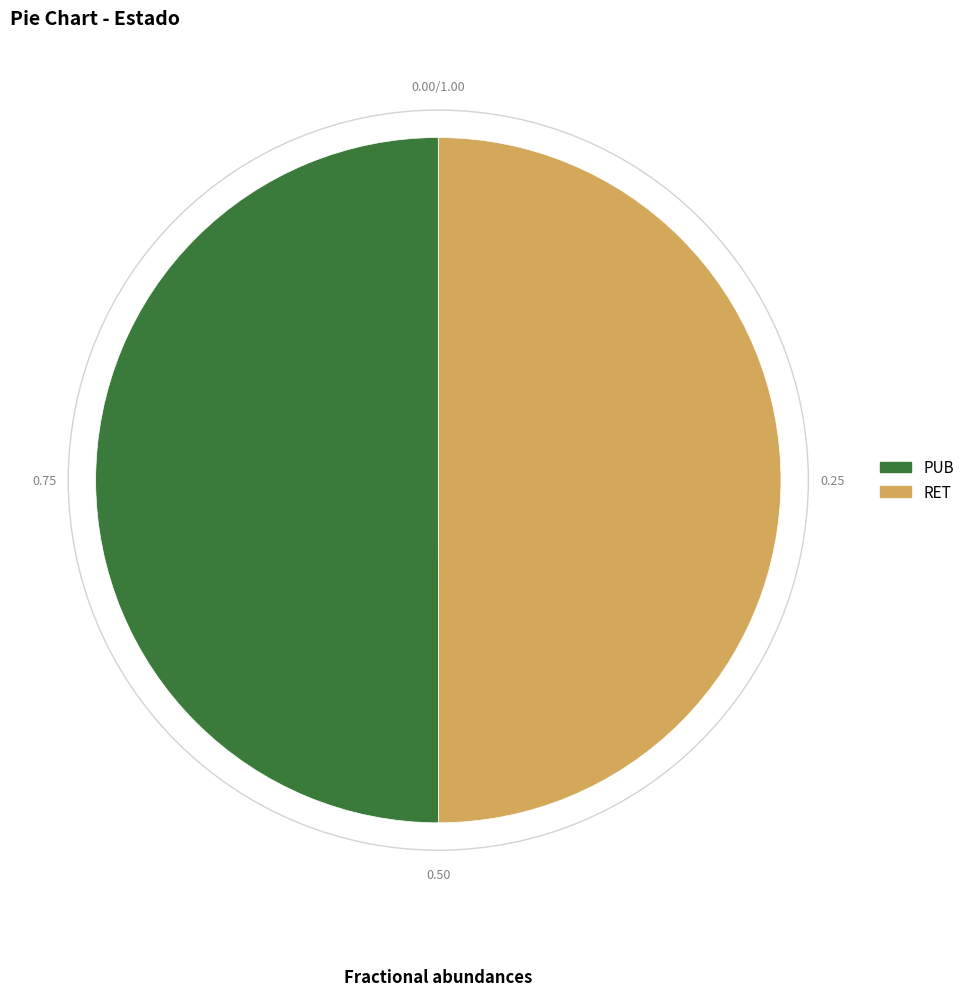

What is the ratio of the value at PUB to the value at RET?

1.0